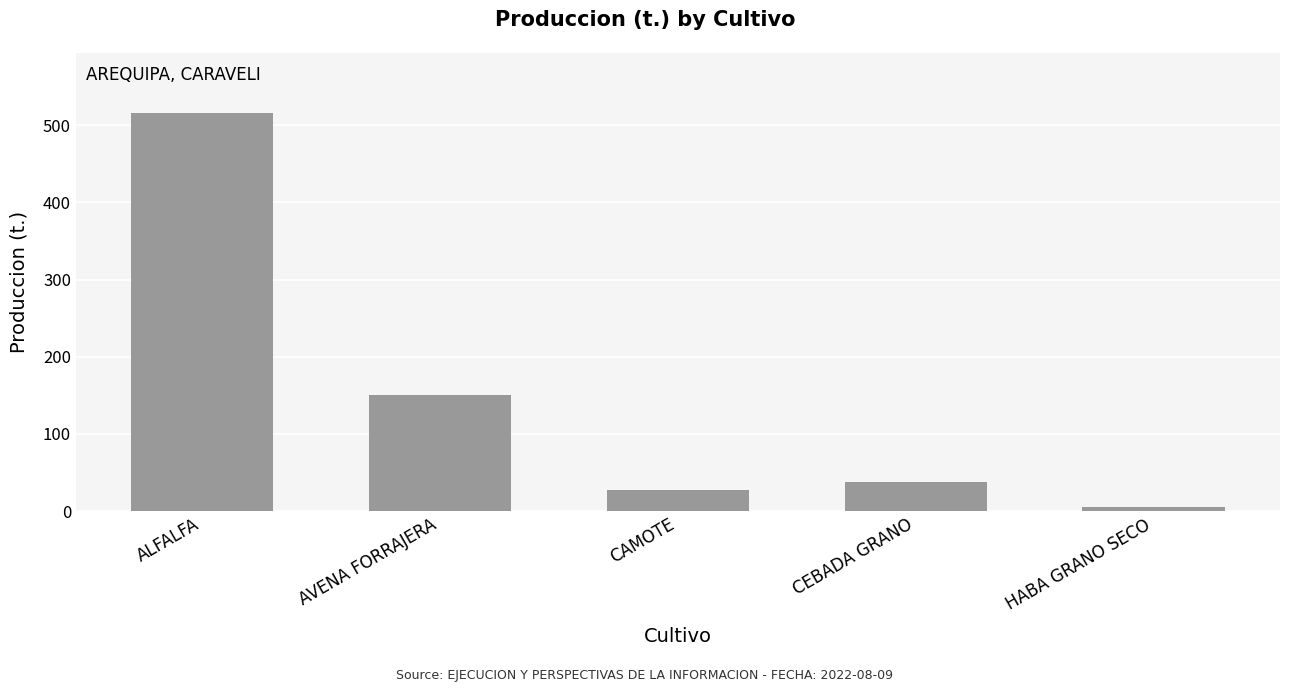

Rank the categories by value from lowest to highest.

HABA GRANO SECO, CAMOTE, CEBADA GRANO, AVENA FORRAJERA, ALFALFA